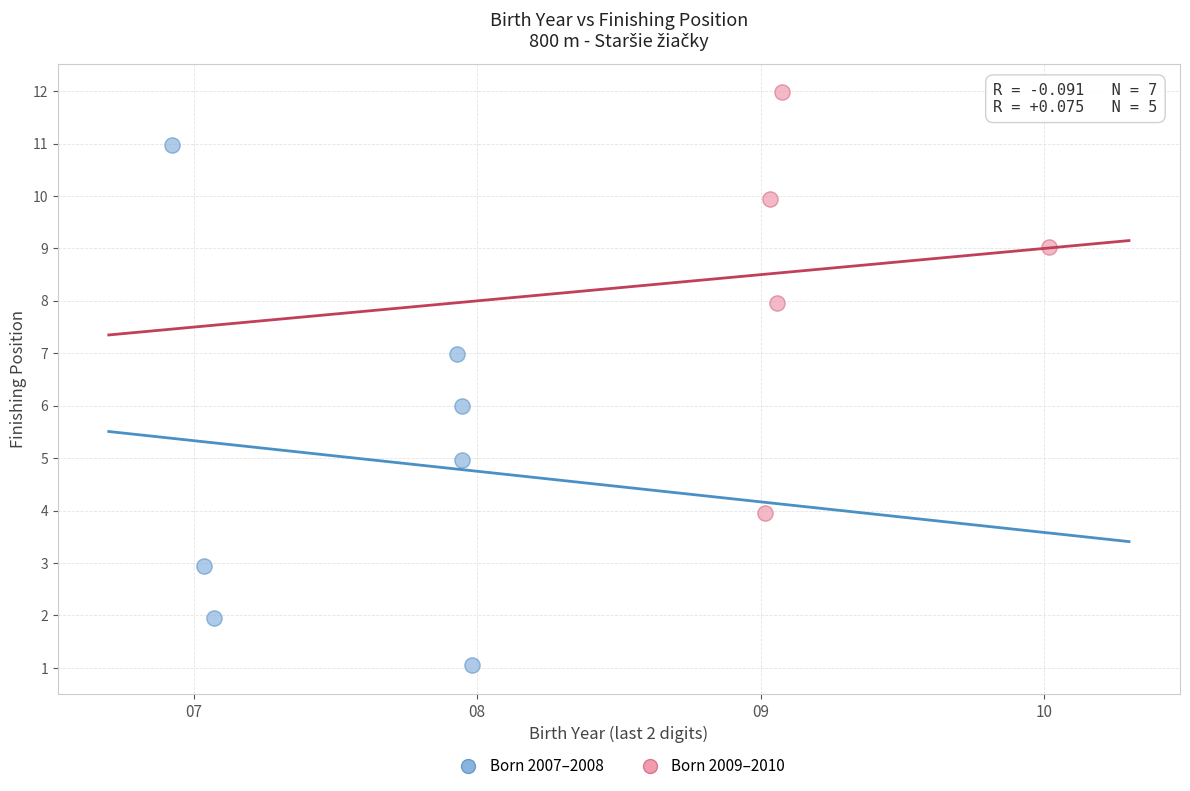

Which series contains the lowest Y value?

Born 2007–2008